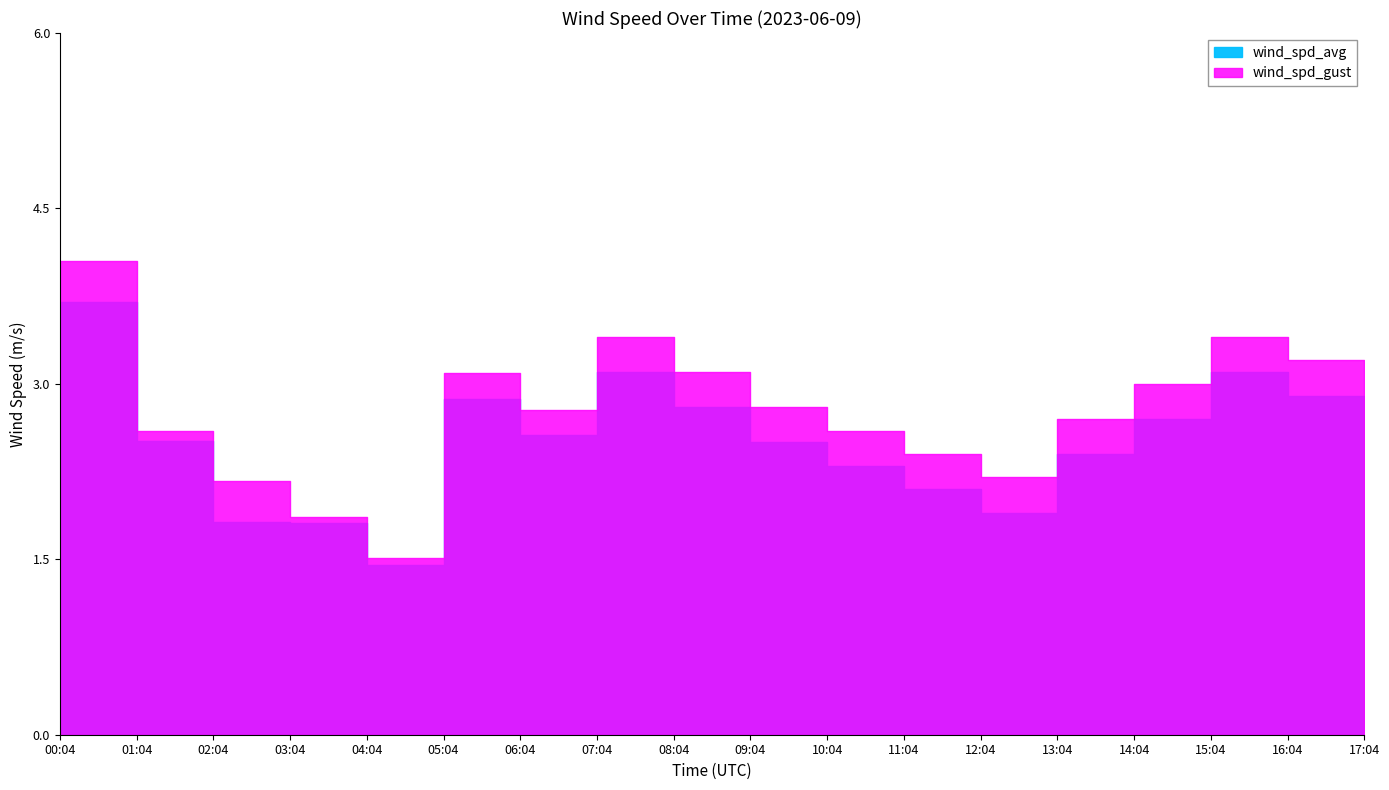

True or false: wind_spd_gust has a value of 4.3 at 17:04.

False